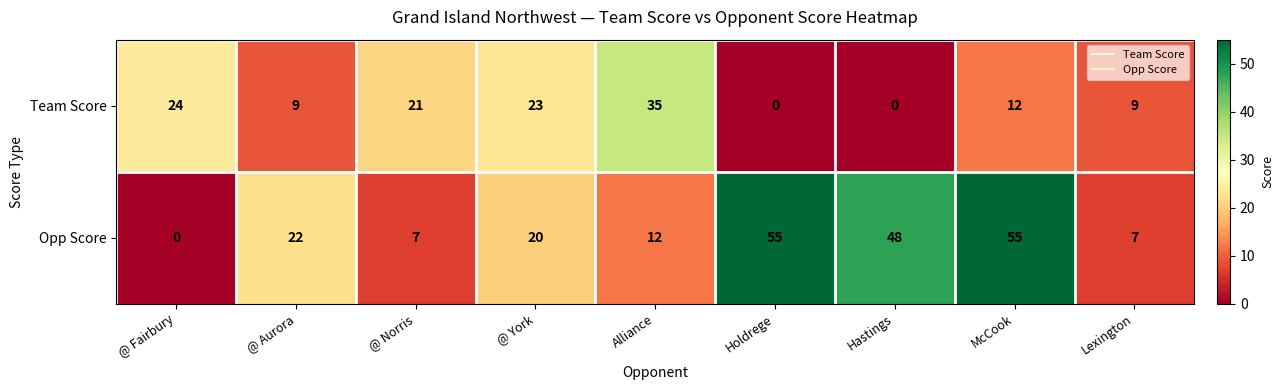

What is the sum of the Opp Score values at Lexington and McCook?

62